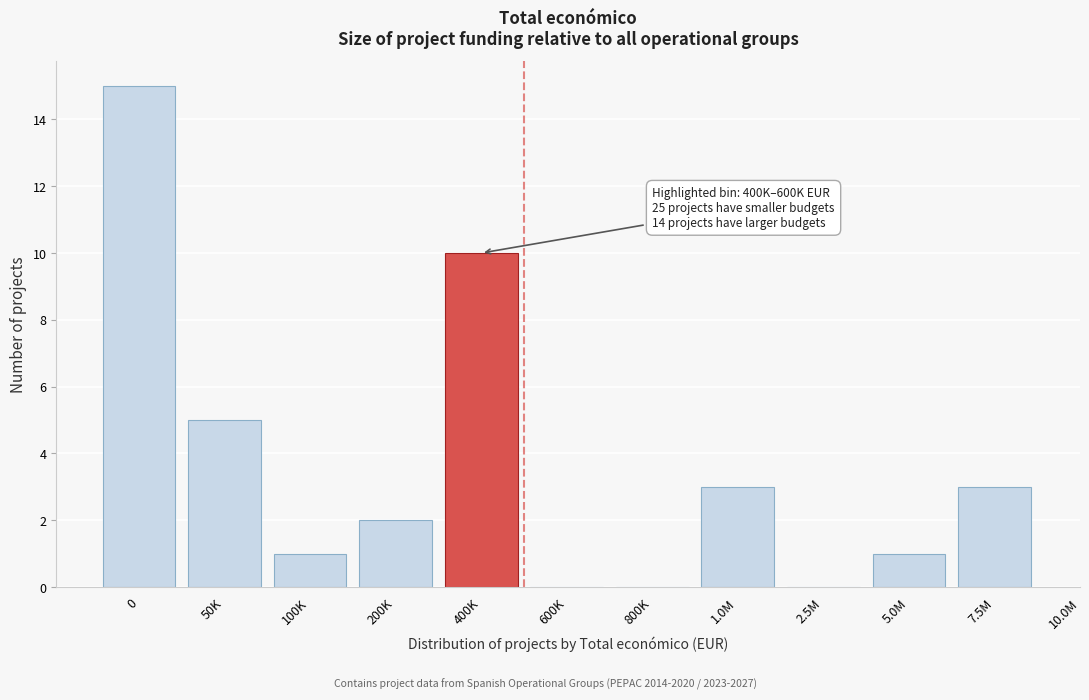

Reading left to right, transcribe all the data shown in this chart.

0=15	50K=5	100K=1	200K=2	400K=10	600K=0	800K=0	1.0M=3	2.5M=0	5.0M=1	7.5M=3